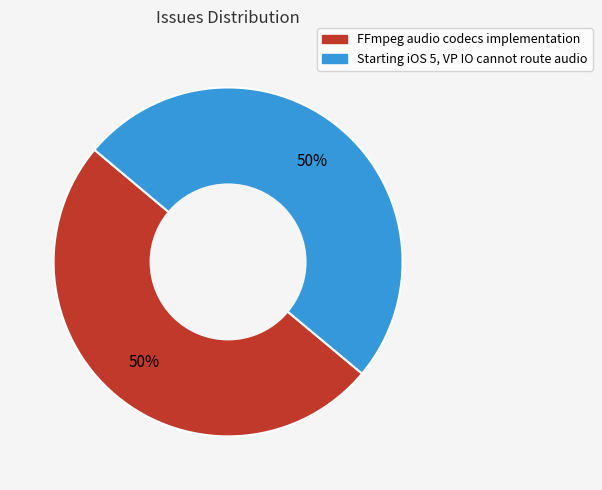

What percentage is the Starting iOS 5, VP IO cannot route audio slice, to the nearest percent?

50%